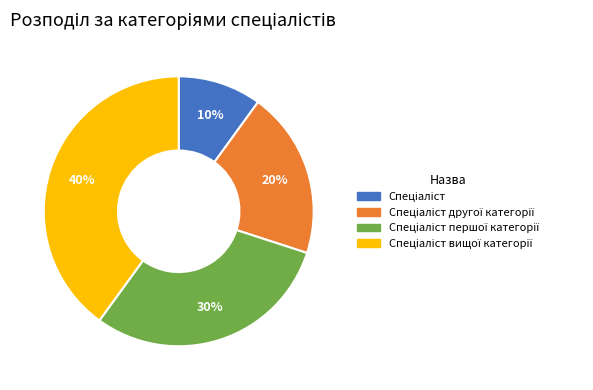

To the nearest percent, what is the average slice percentage?

25%